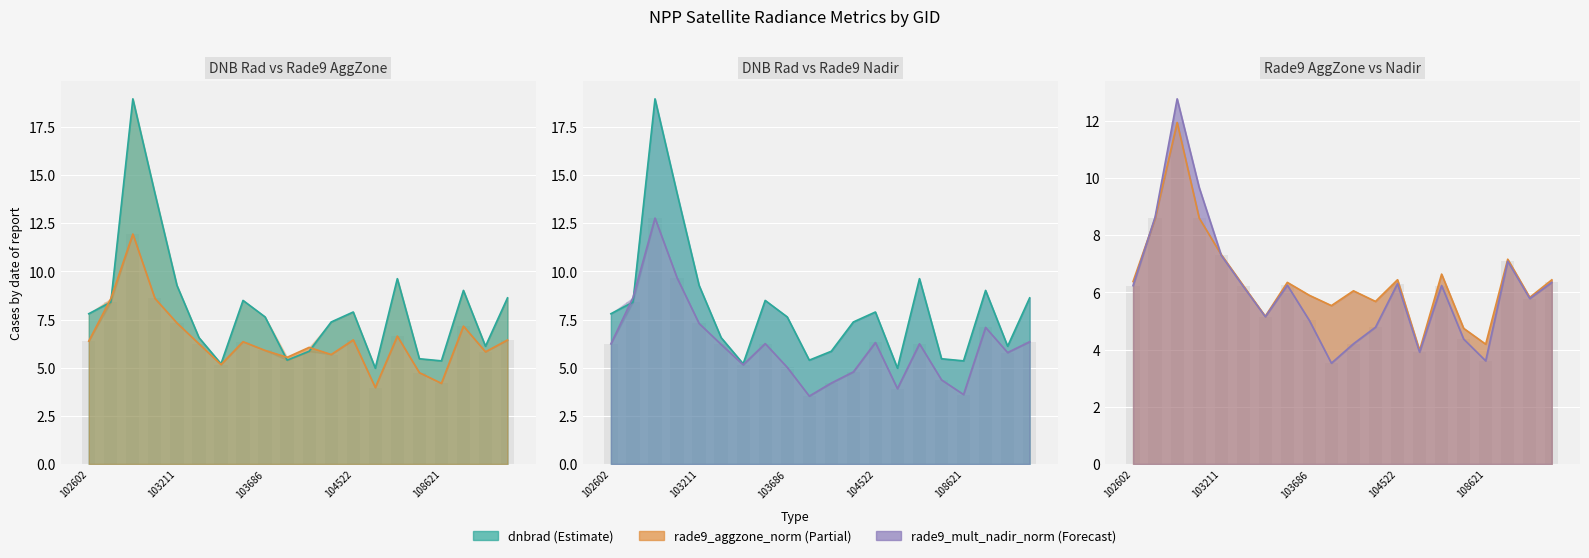

Which category has the lowest value across all series?

103694